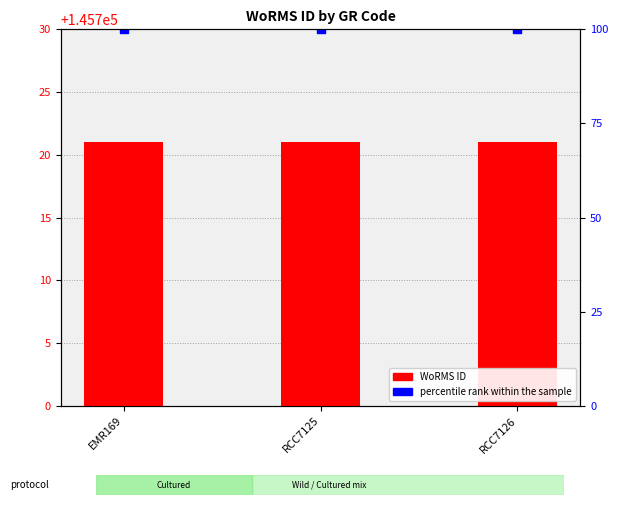

Is the value of percentile rank within the sample at RCC7125 greater than the value of WoRMS ID at RCC7126?

Yes